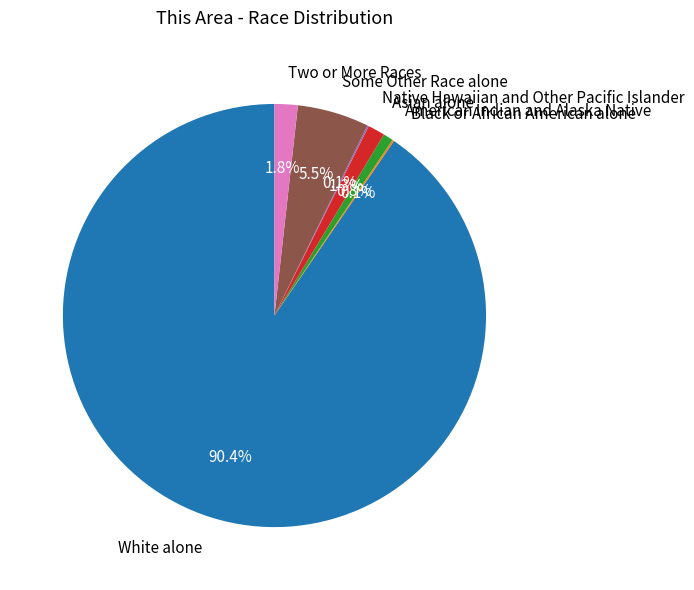

What is the largest slice in the pie chart?

White alone